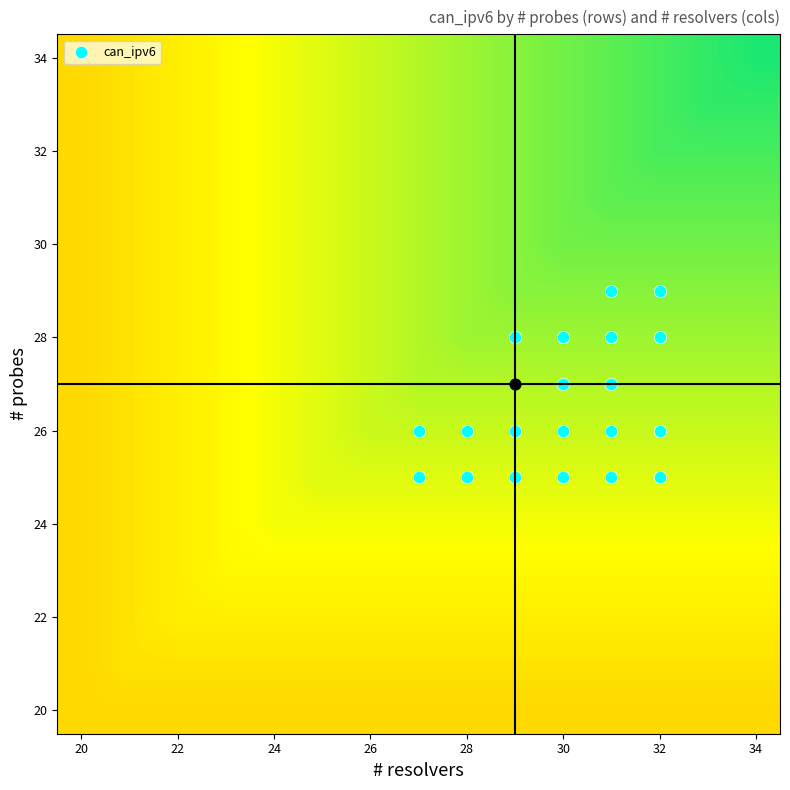

What is the maximum value shown in the chart?

28.9